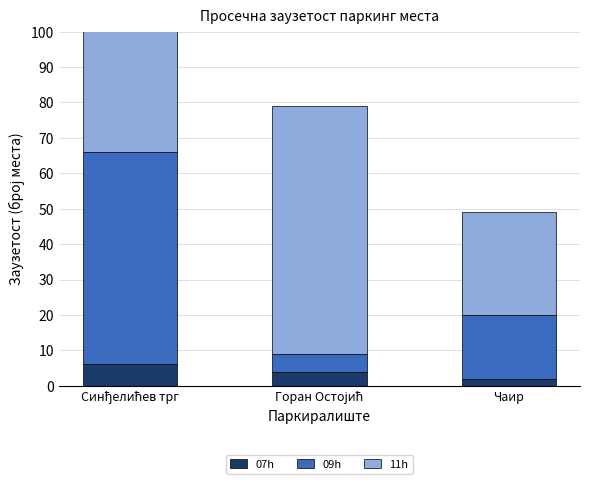

How many values in the 07h series are below 4?

1